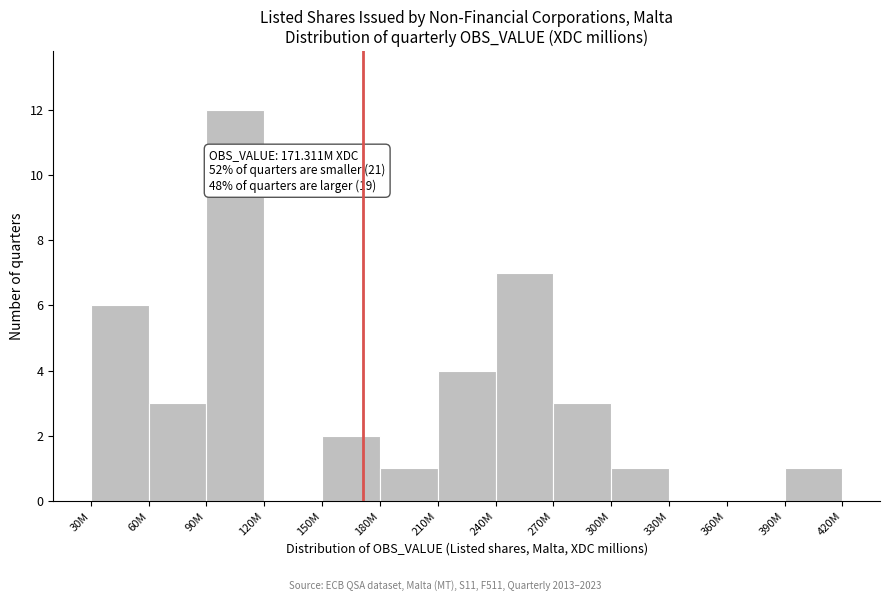

Reading right to left, transcribe all the data shown in this chart.

390M=1	360M=0	330M=0	300M=1	270M=3	240M=7	210M=4	180M=1	150M=2	120M=0	90M=12	60M=3	30M=6